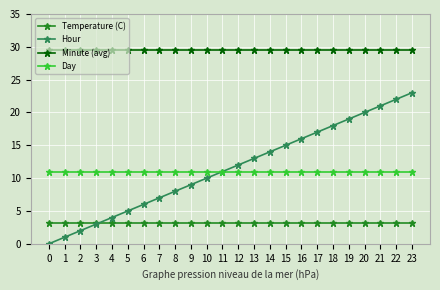

What is the spread (max minus min) of values at 17?

26.4